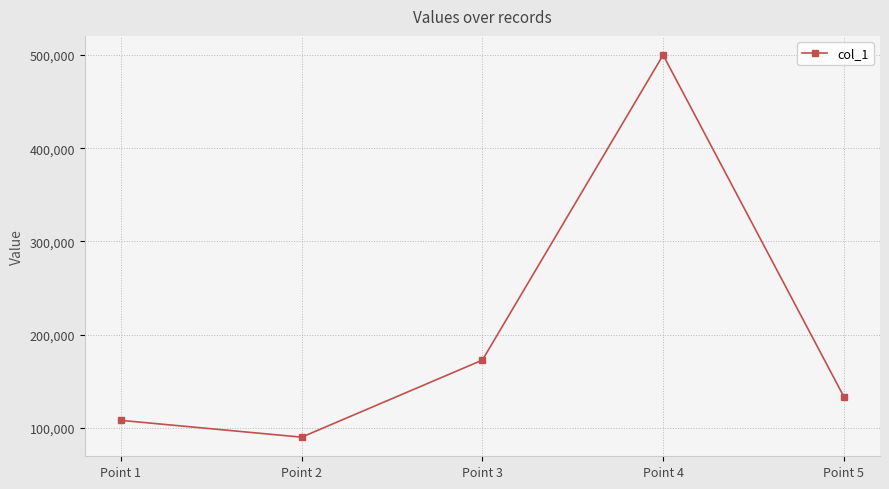

What is the value of the 5th point from the left?

133563